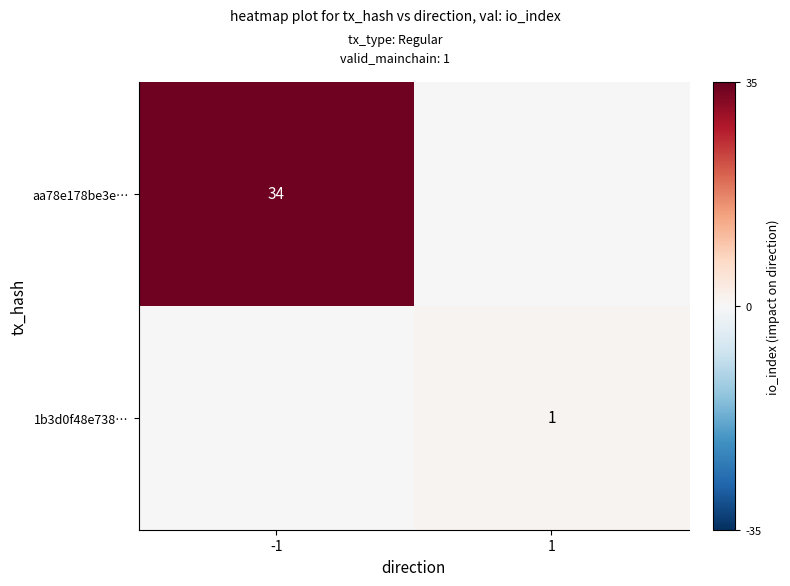

The aa78e178be3e… series shows 22 at -1. True or false?

False